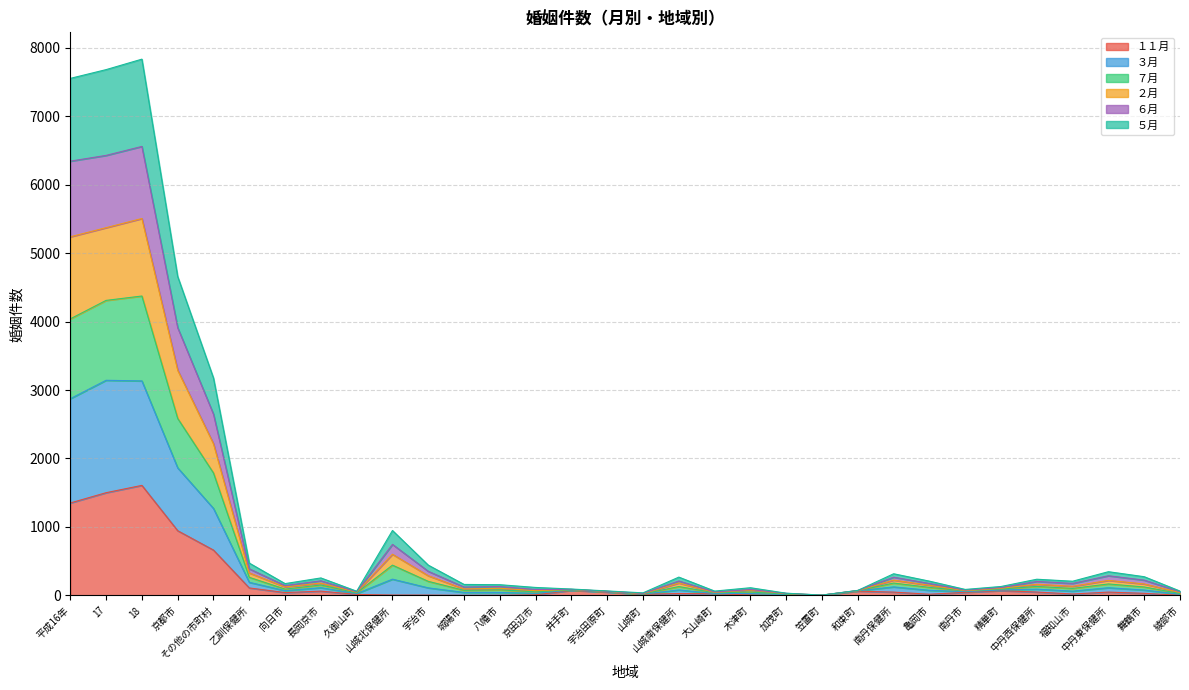

How many series are shown in this chart?

6